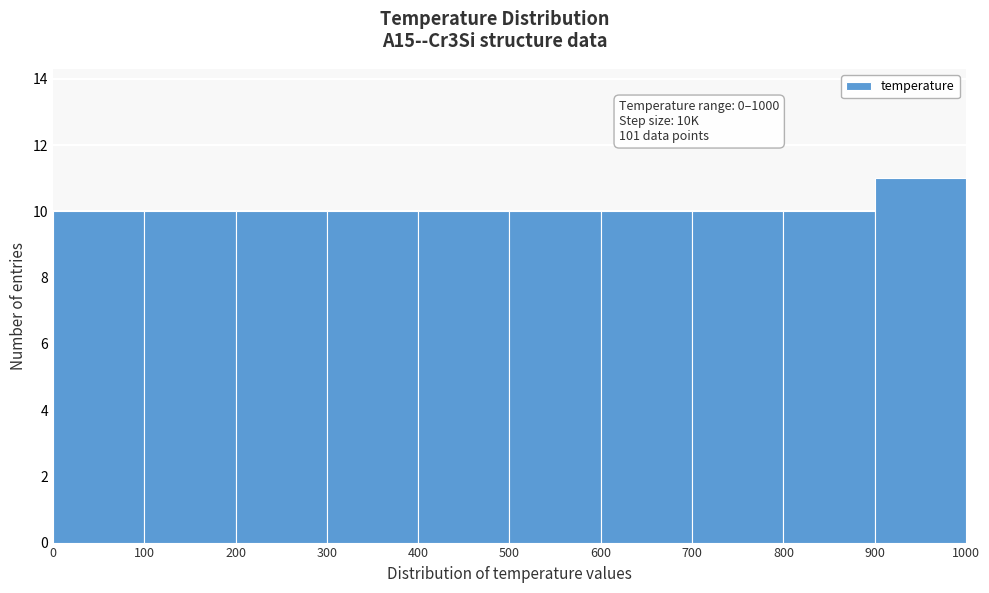

Over which range of the x-axis is the bar tallest?

900 to 1000